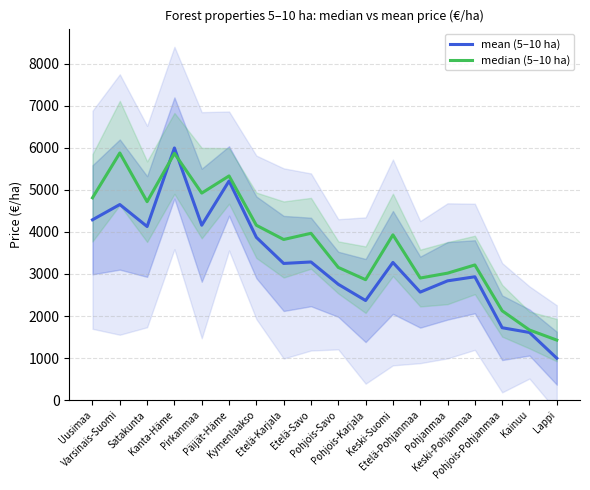

What are all the series names shown in the legend?

mean (5–10 ha), median (5–10 ha)